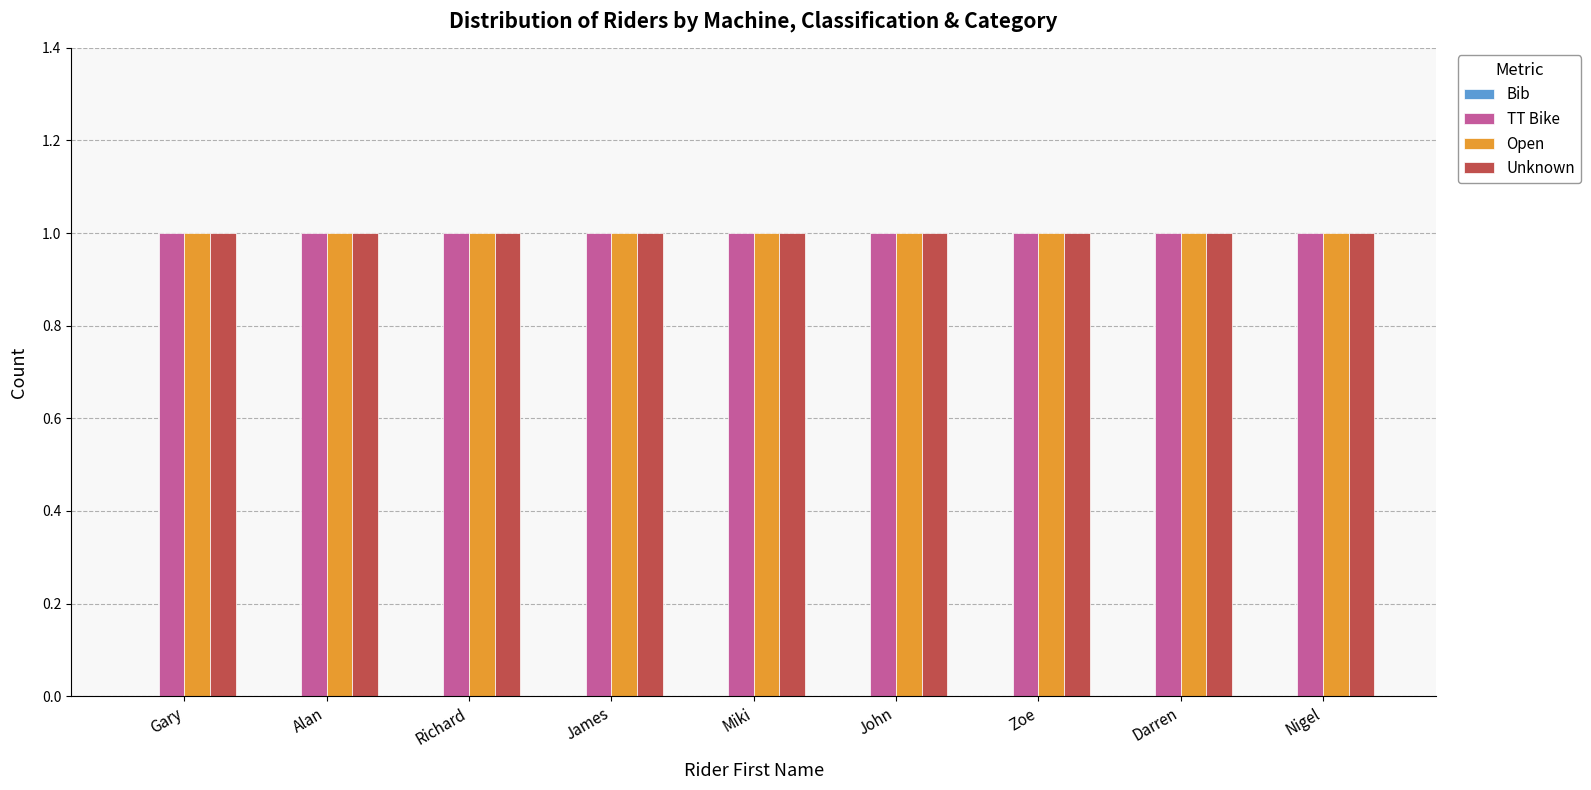

Which series has the largest total across all categories?

TT Bike